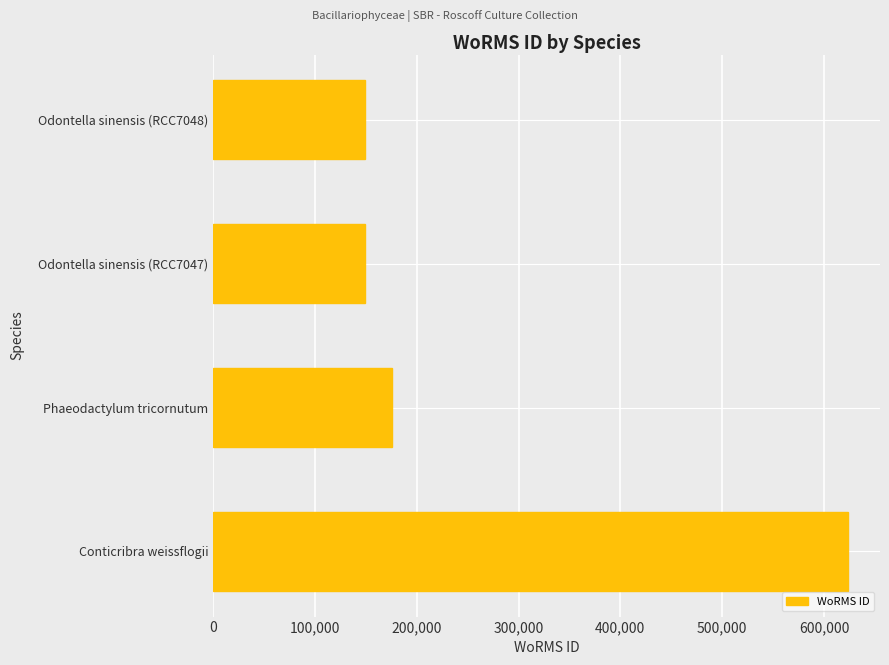

Reading bottom to top, list all the values displayed in this chart.

Conticribra weissflogii=623754	Phaeodactylum tricornutum=175584	Odontella sinensis (RCC7047)=149095	Odontella sinensis (RCC7048)=149095